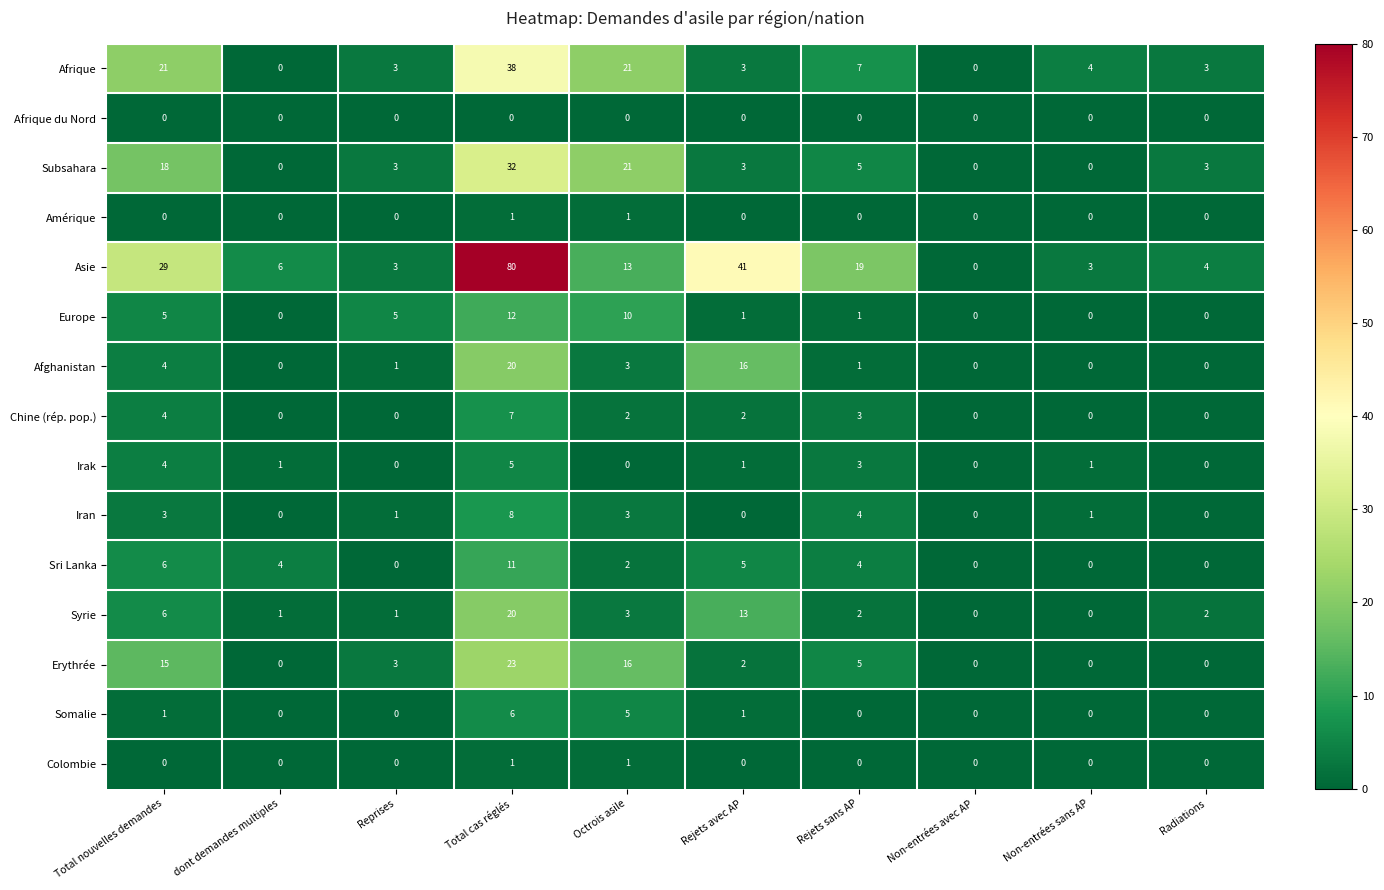

True or false: Iran has a value of 0 at Non-entrées sans AP.

False